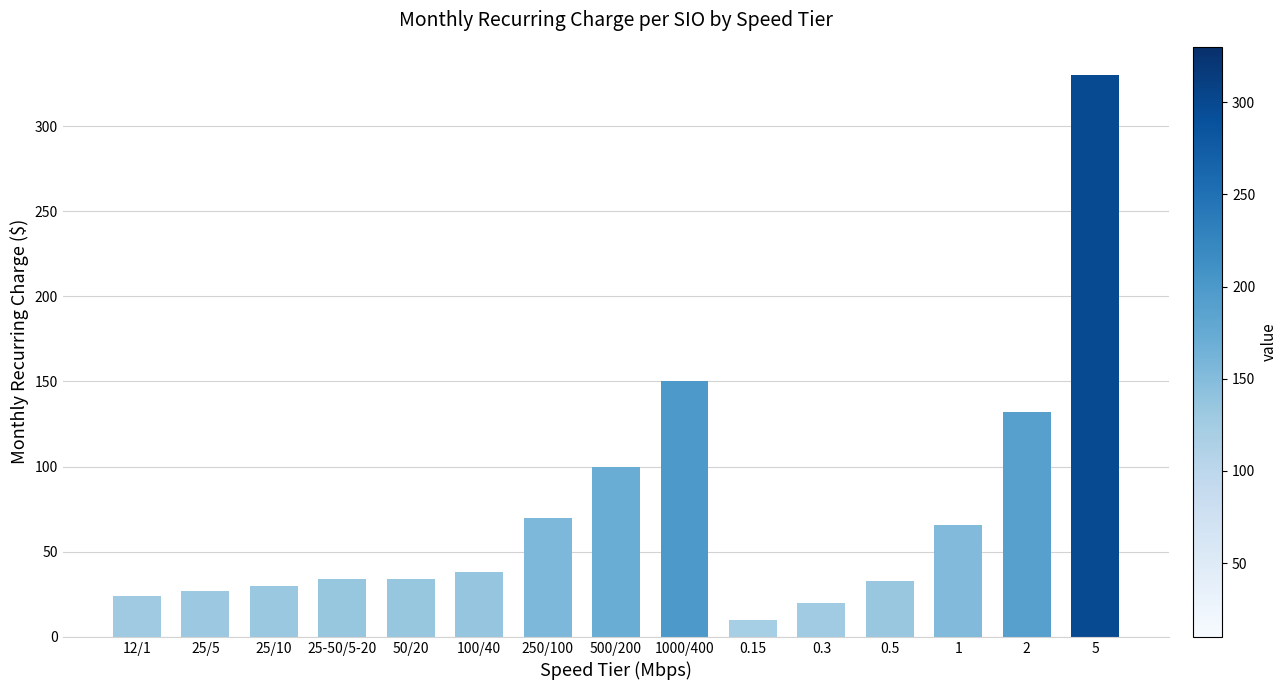

What is the label of the 6th bar from the left?

100/40